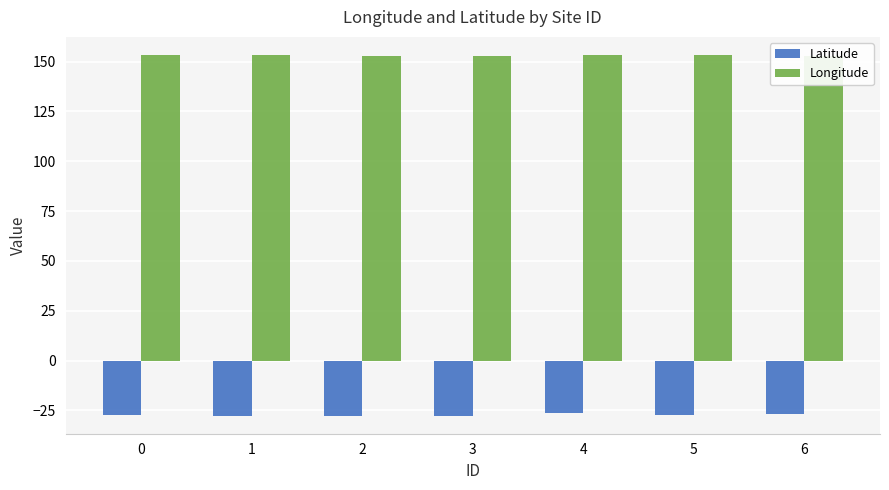

What is the sum of the Latitude values at 4 and 2?

-54.0